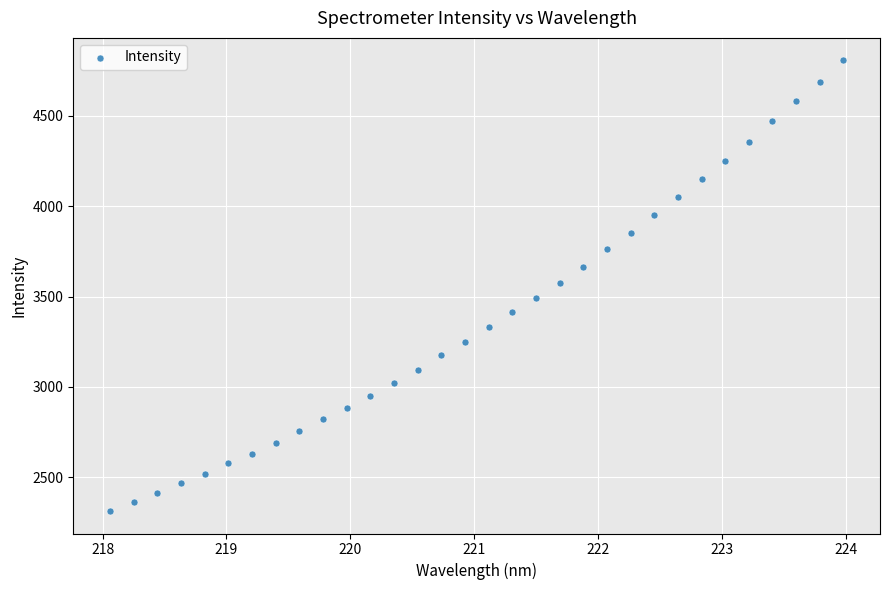

What is the range of X values (max minus min)?

5.9